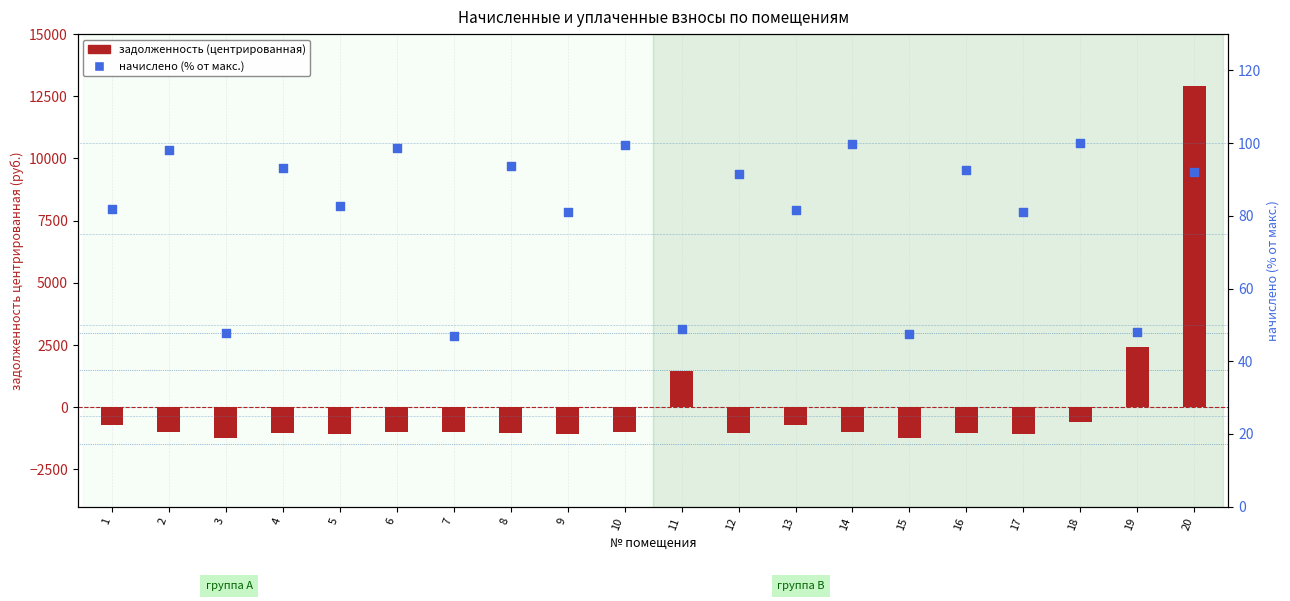

What are all the series names shown in the legend?

задолженность (центрированная), начислено (% от макс.)